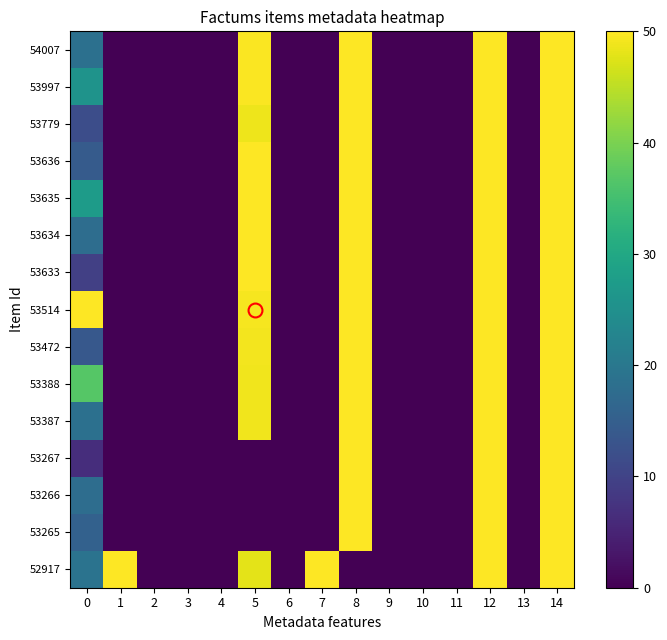

How many series are shown in this chart?

15